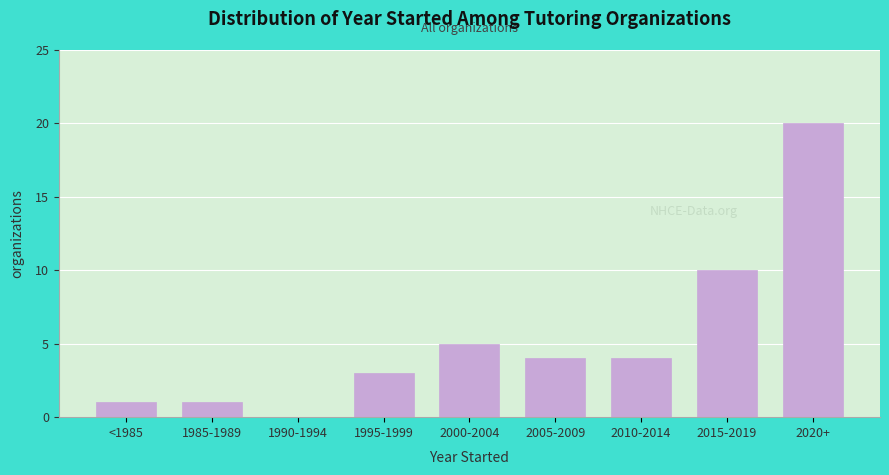

Reading left to right, what are all the values shown in this chart?

<1985=1	1985-1989=1	1990-1994=0	1995-1999=3	2000-2004=5	2005-2009=4	2010-2014=4	2015-2019=10	2020+=20